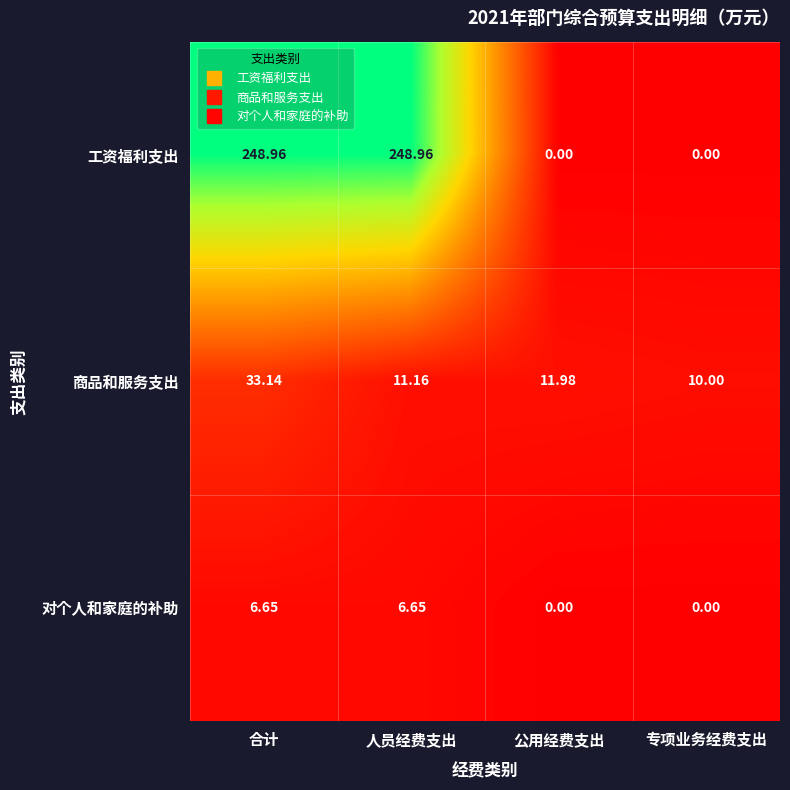

Is the value of 工资福利支出 at 专项业务经费支出 greater than the value of 商品和服务支出 at 专项业务经费支出?

No